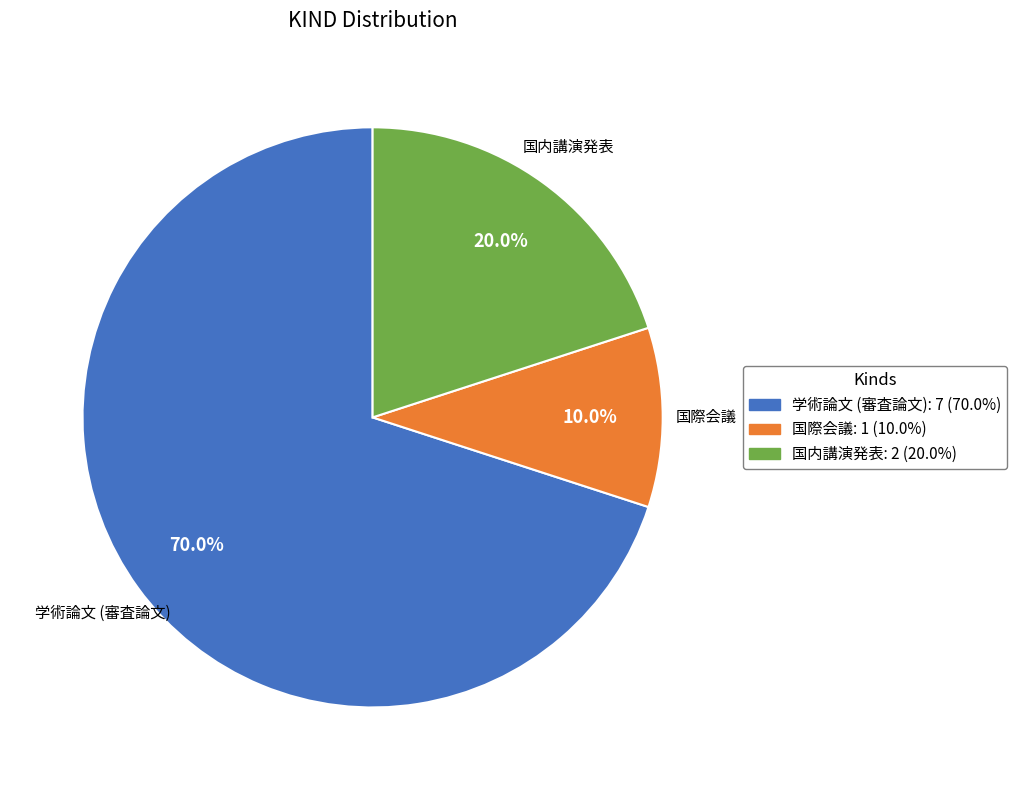

Is it true that 学術論文 (審査論文) is 84% of the pie?

False